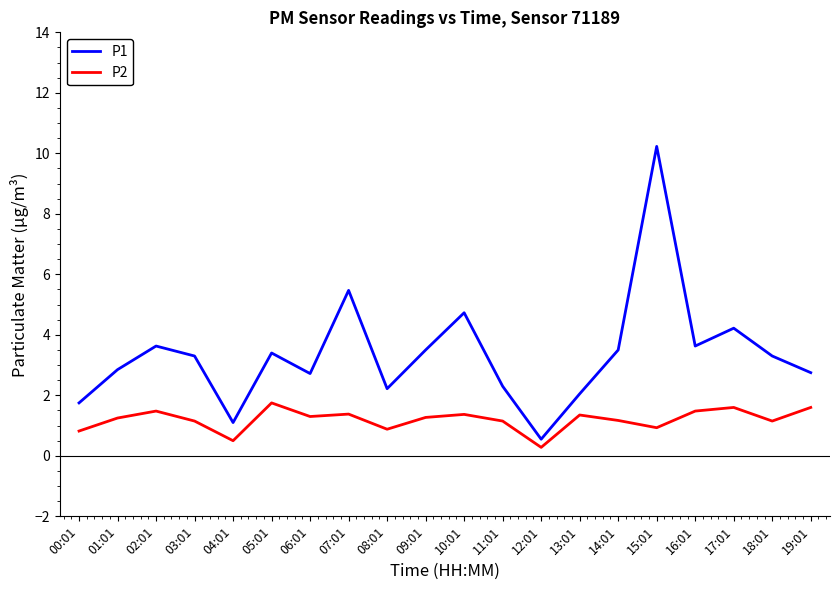

True or false: P1 has a value of 3.3 at 18:01.

True